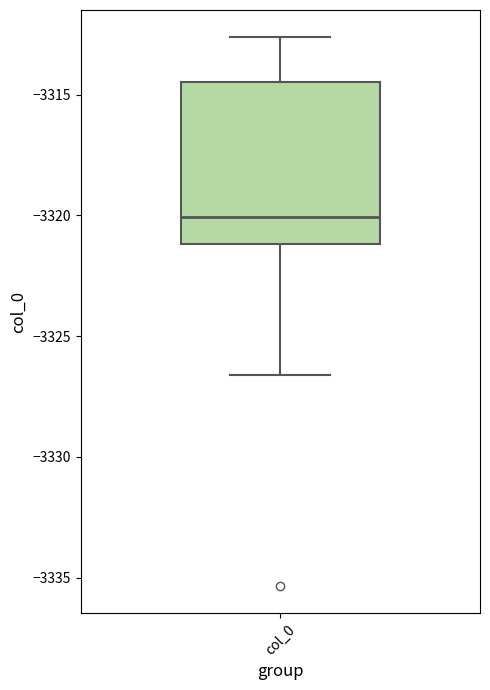

Transcribe this box plot: give where the median line is, the range the box spans, and where the two whiskers end, as read against the y-axis. The values are not printed on the chart, so give them approximately, as read against the axis.

median -3320.0, box -3321.0 to -3314.5, whiskers -3326.5 to -3312.5